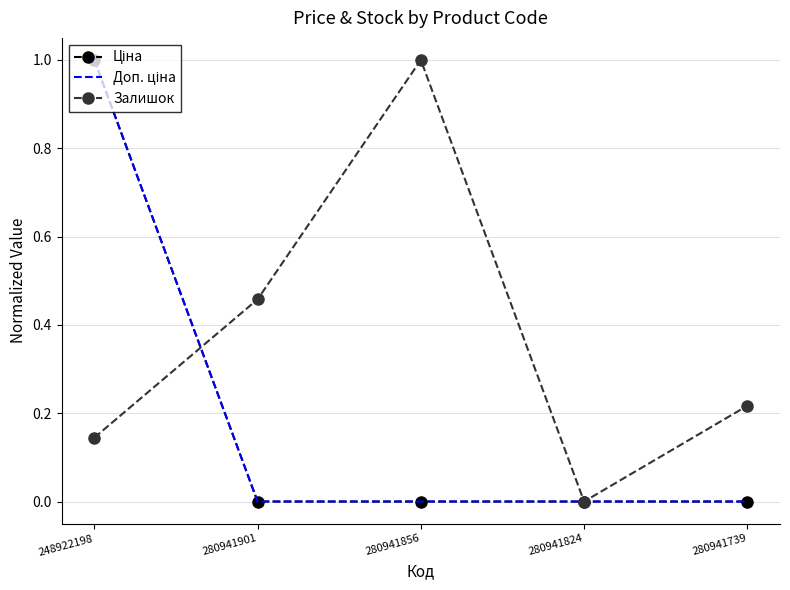

At how many categories does at least one series exceed 0?

4